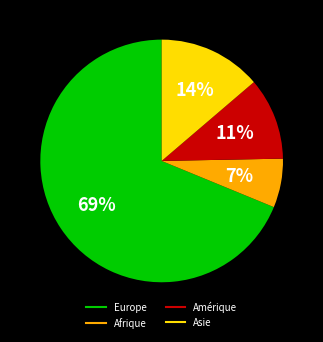

Is there a majority slice in this chart?

Yes